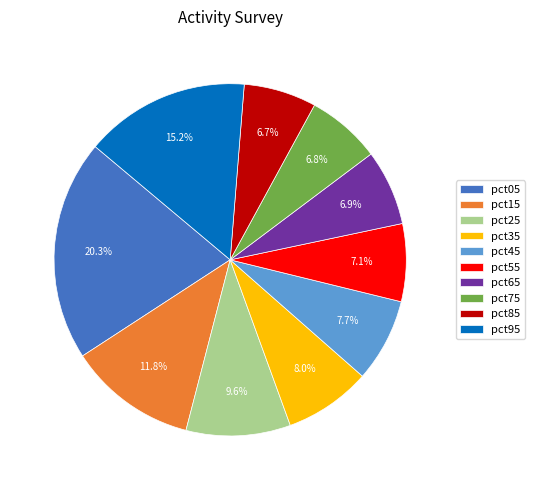

What percentage is the pct35 slice, to the nearest percent?

8%